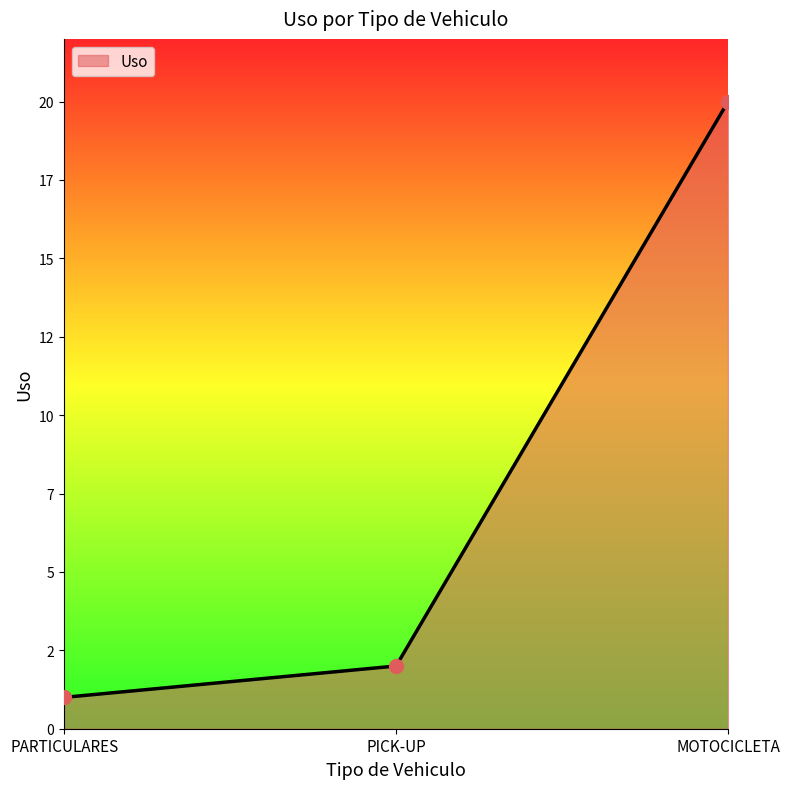

Does the chart display data point markers on the line(s)?

No